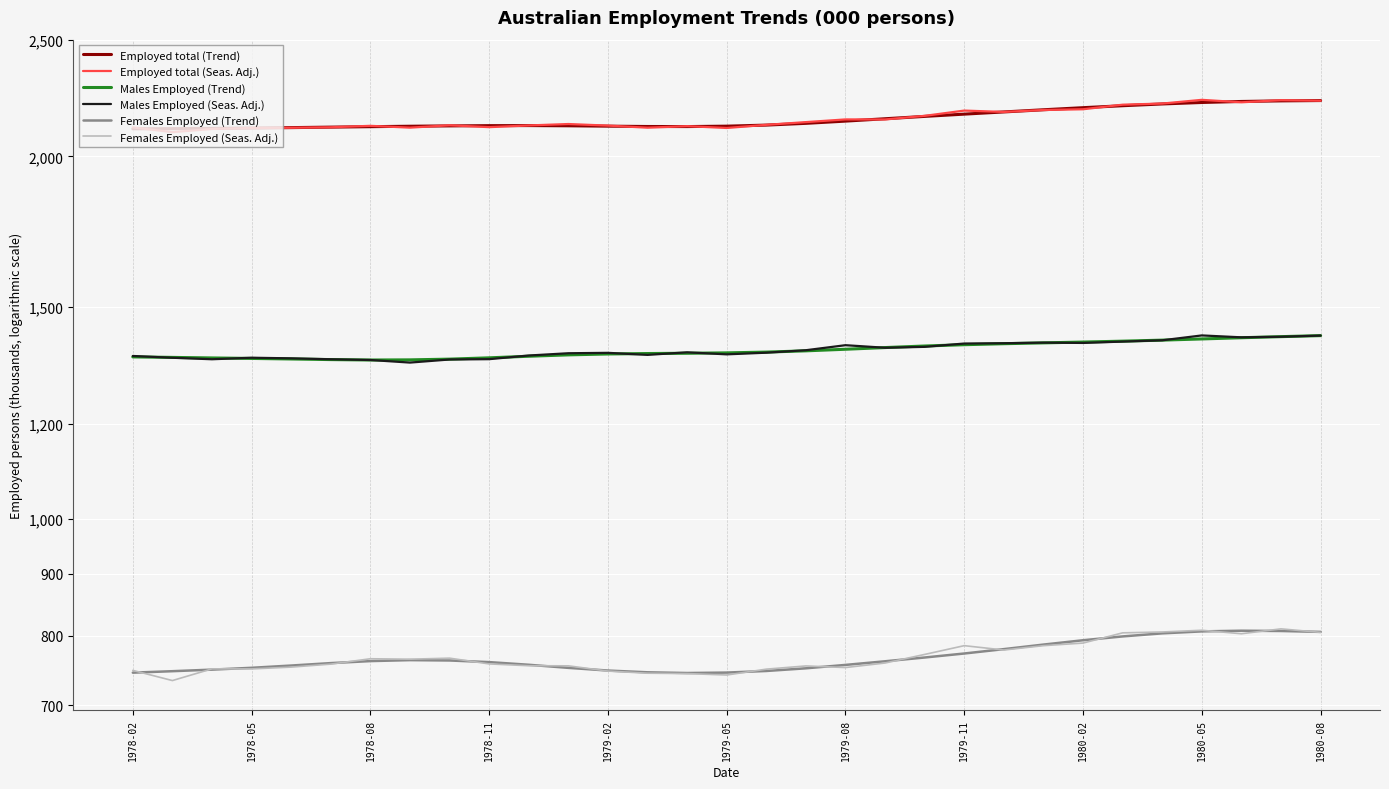

What is the greatest value displayed?

2228.3